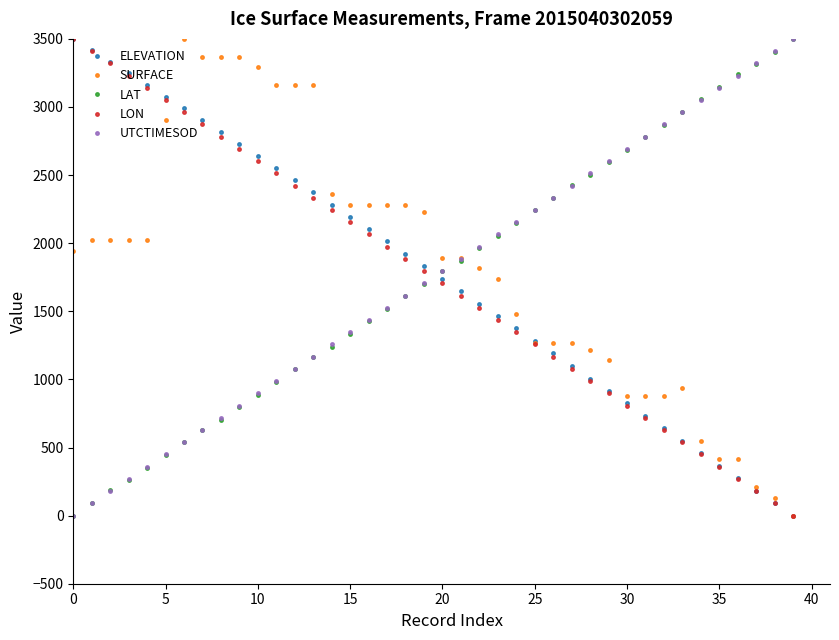

True or false: ELEVATION and UTCTIMESOD cross at least once.

True